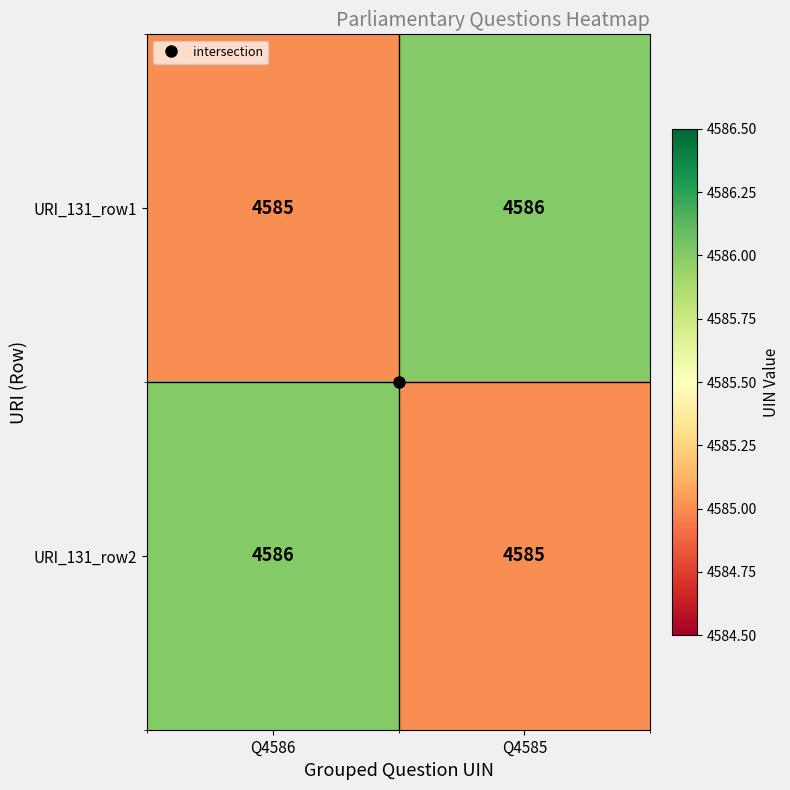

What is the average value of the URI_131_row2 series?

4586